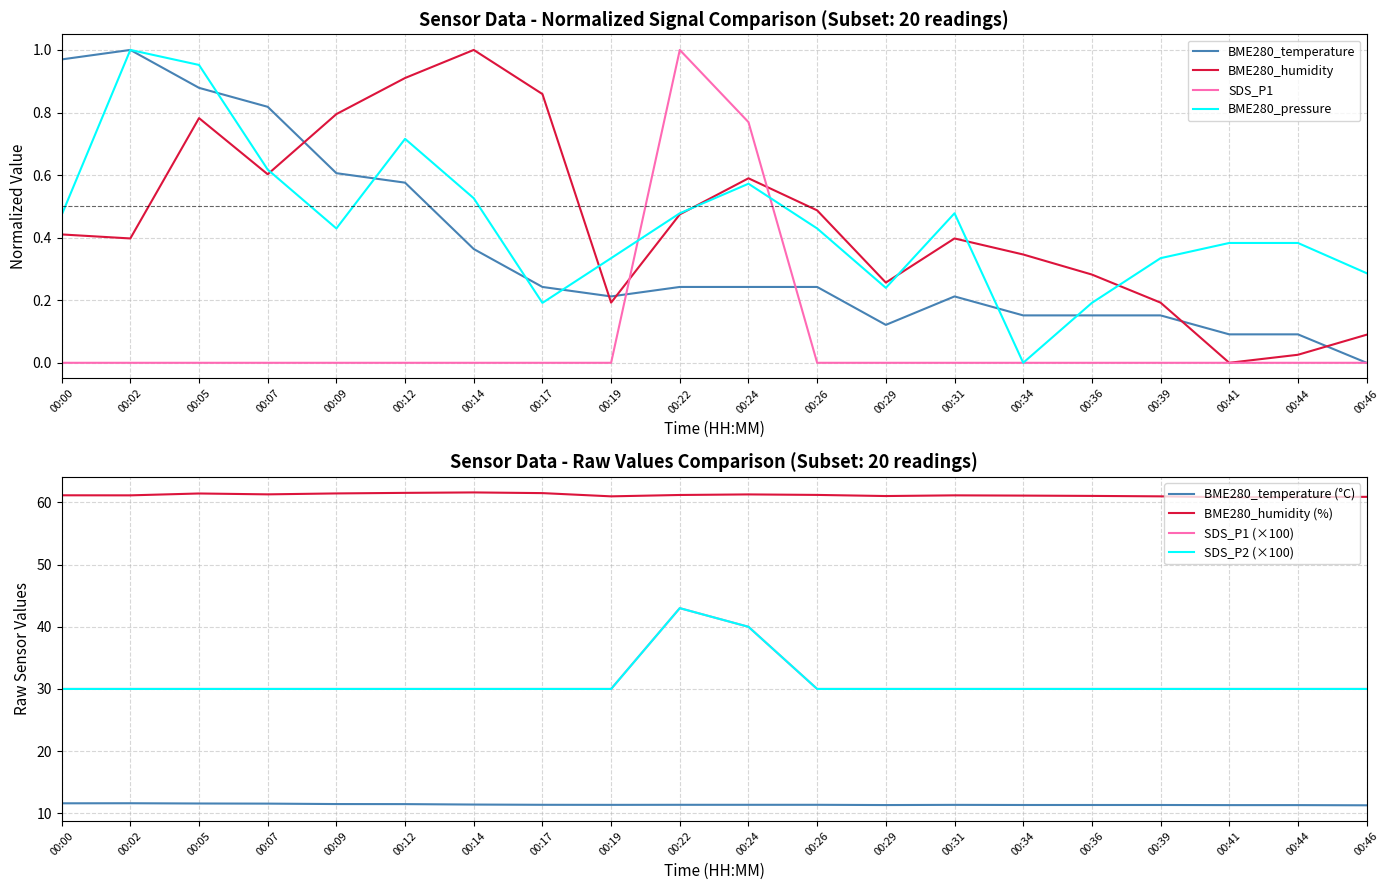

Does the chart display data point markers on the line(s)?

No